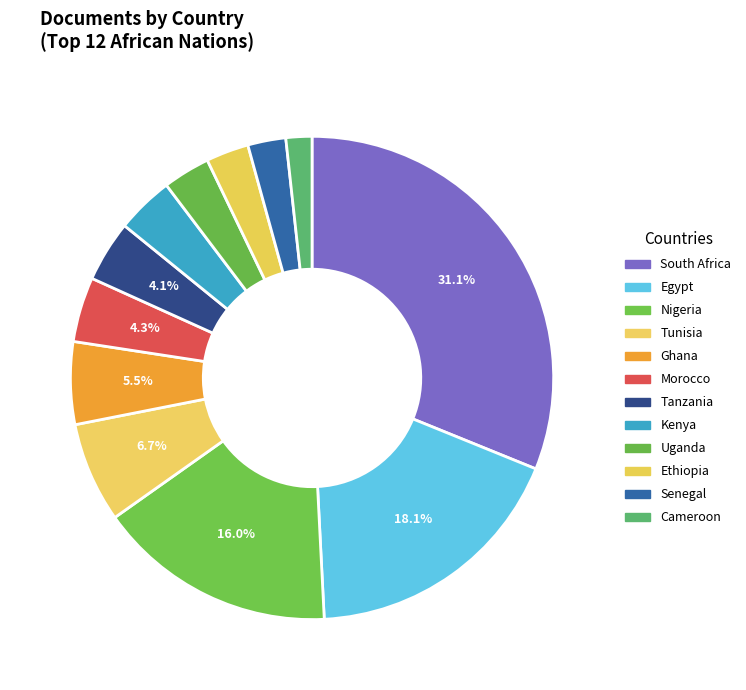

Count the number of slices in the pie.

12